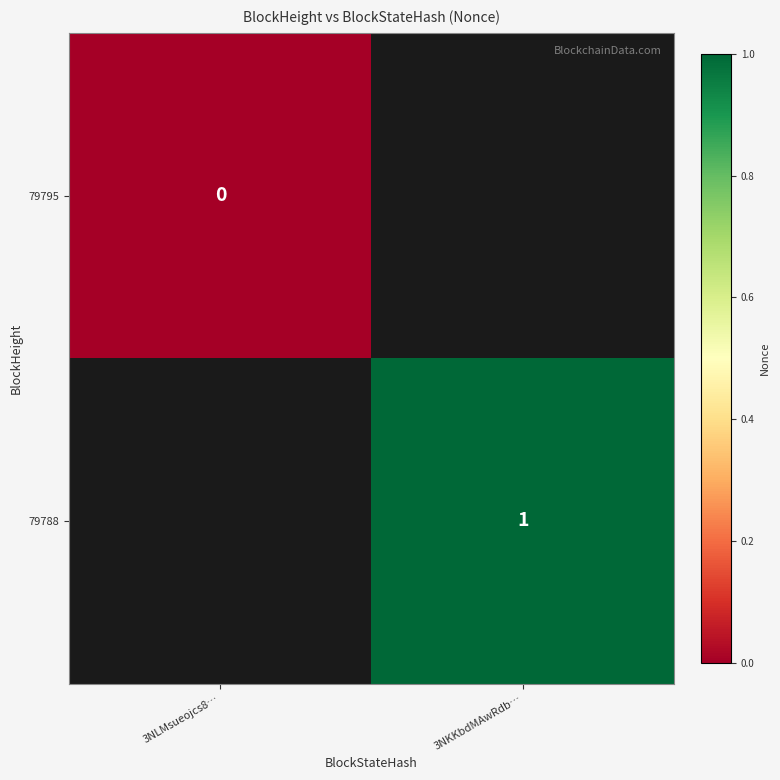

The value of 79788 at 3NKKbdMAwRdb… is 1. True or false?

True